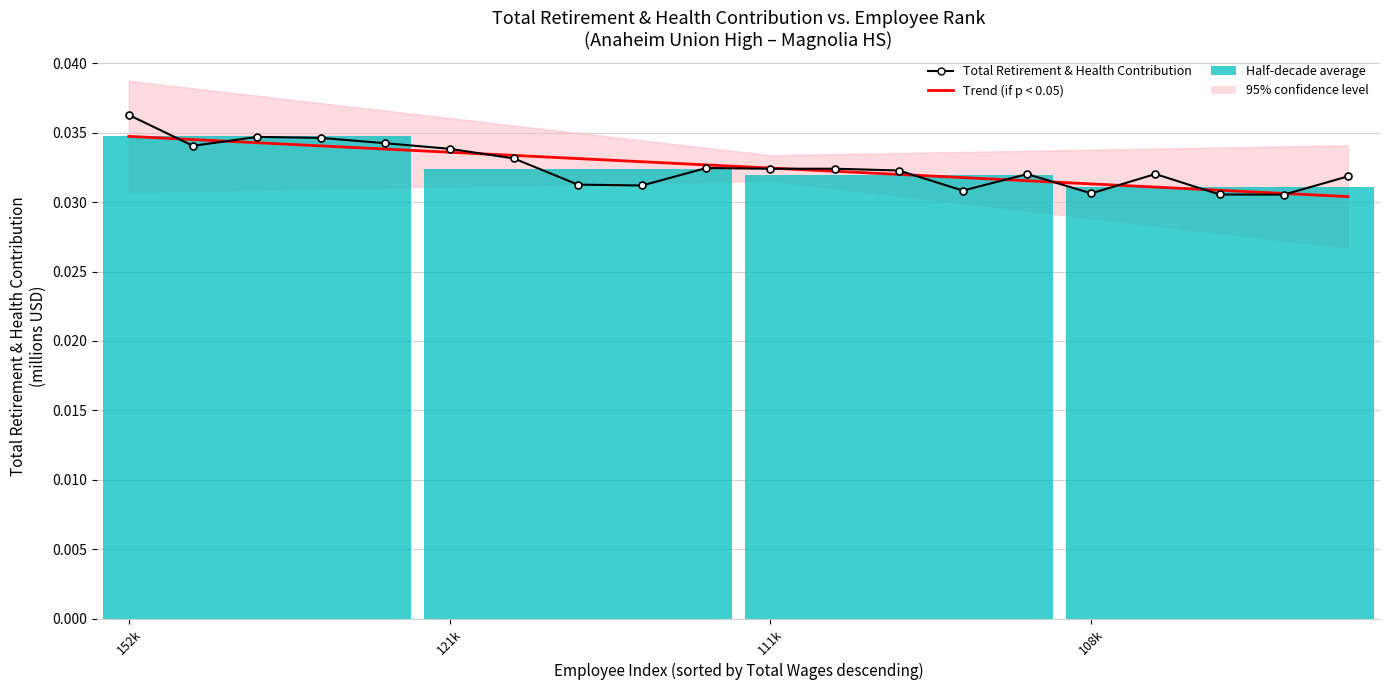

Which series changed the most between 5 and 12?

Trend (if p < 0.05)